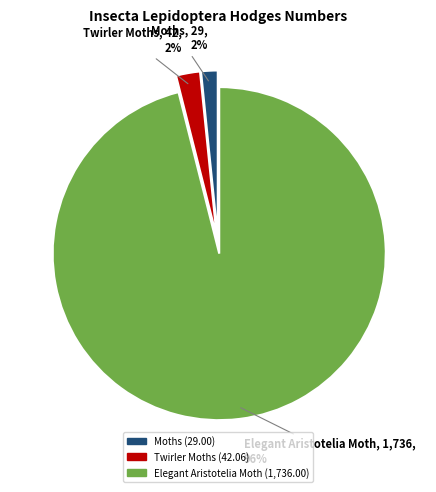

Is there a majority slice in this chart?

Yes